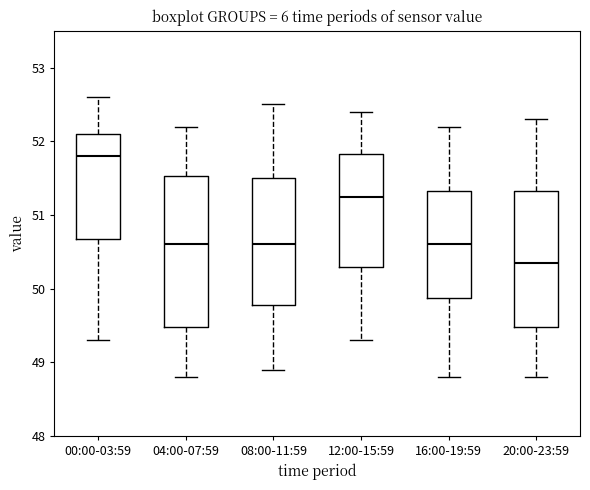

Where does the upper whisker of the box for 20:00-23:59 end on the y-axis? The values are not printed on the chart, so give them approximately, as read against the axis.

52.3